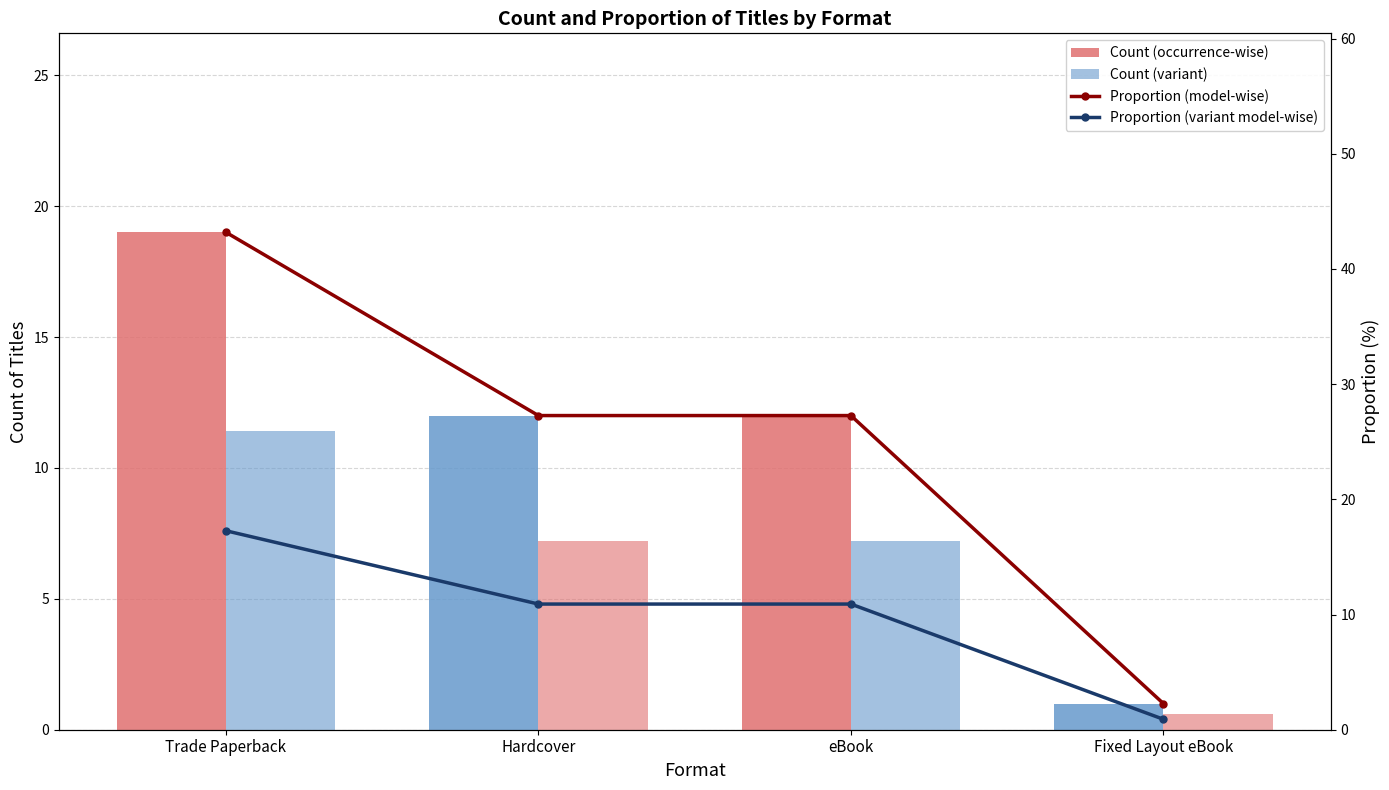

What is the label of the 1st bar from the right?

Fixed Layout eBook